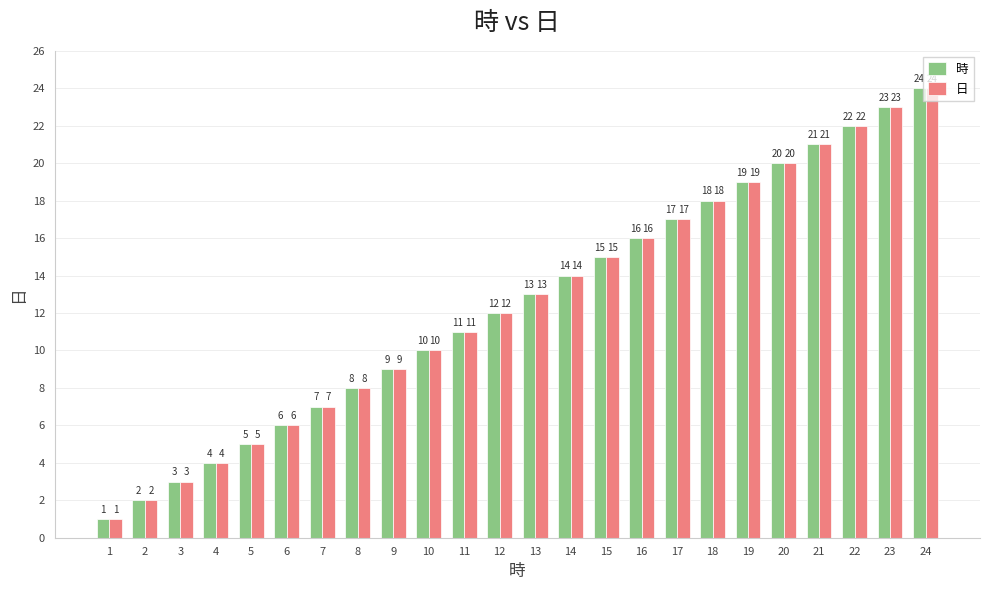

Reading left to right, list all the values displayed in this chart.

時: 1	2	3	4	5	6	7	8	9	10	11	12	13	14	15	16	17	18	19	20	21	22	23	24
日: 1	2	3	4	5	6	7	8	9	10	11	12	13	14	15	16	17	18	19	20	21	22	23	24